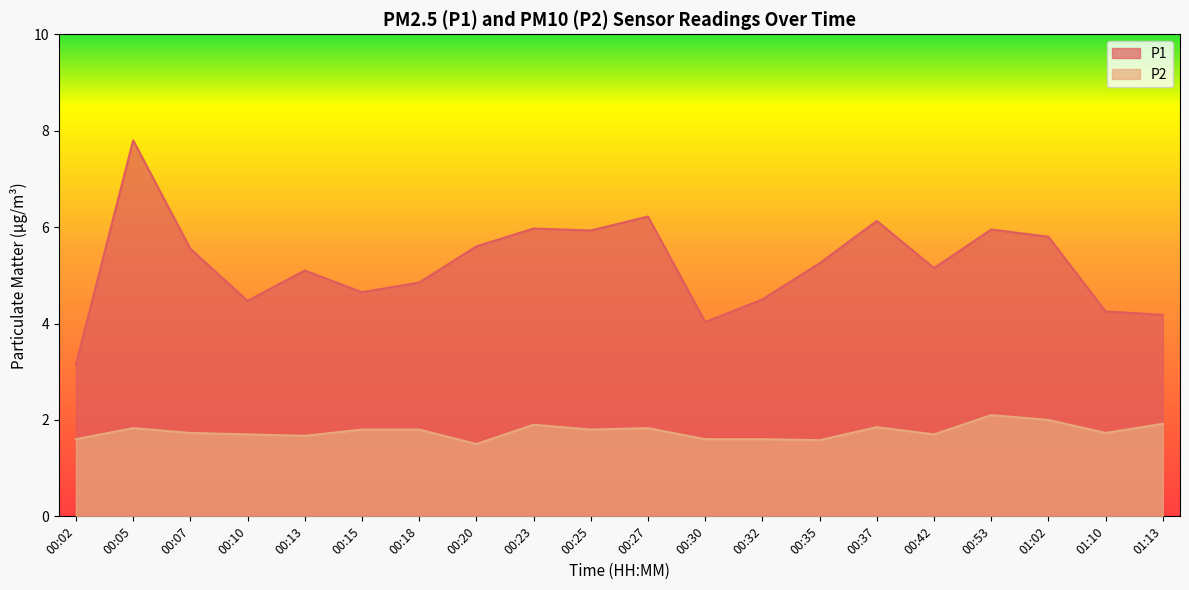

What is the smallest value displayed?

1.5